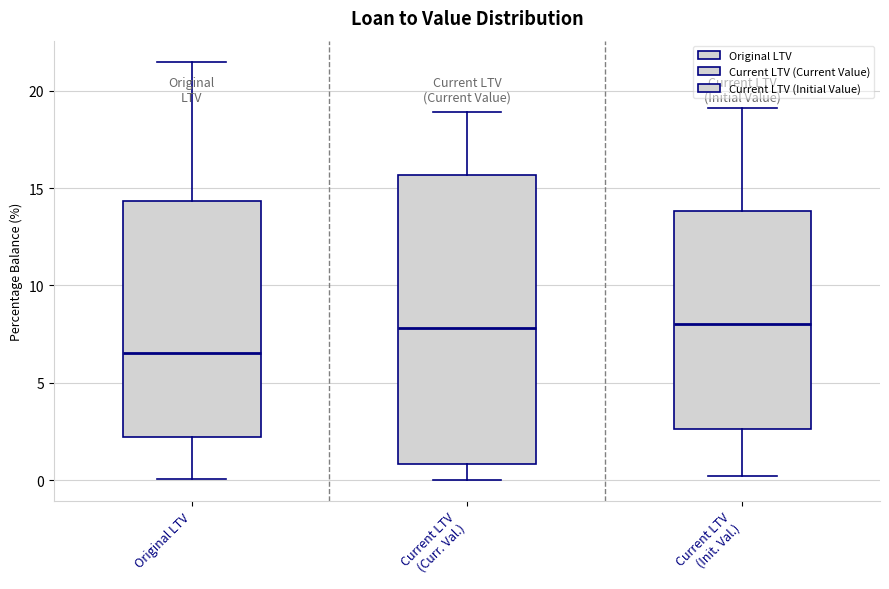

Where does the lower whisker of the box for Original LTV end on the y-axis? The values are not printed on the chart, so give them approximately, as read against the axis.

0.0